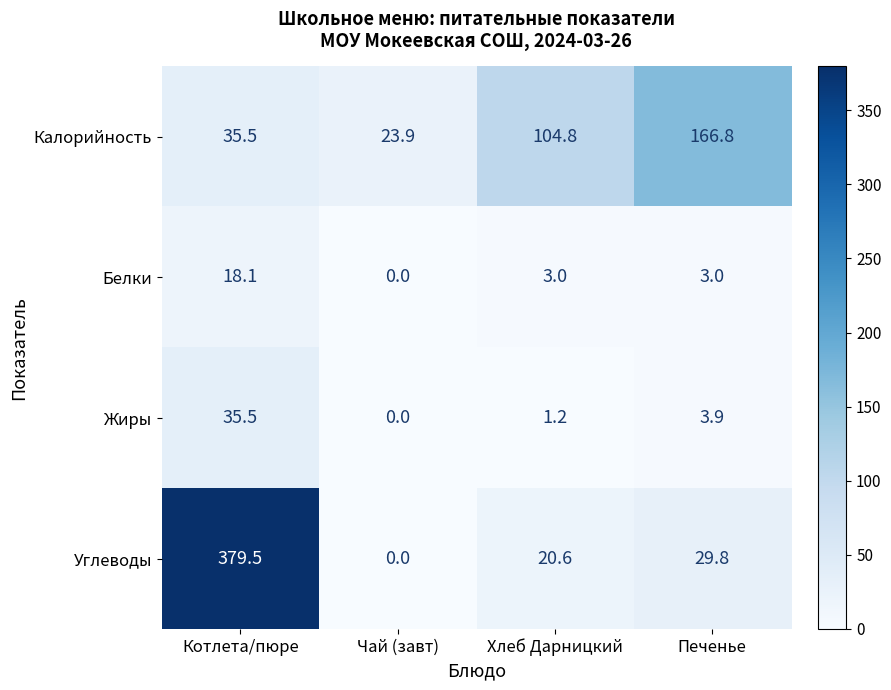

What is the maximum value for Жиры?

35.5